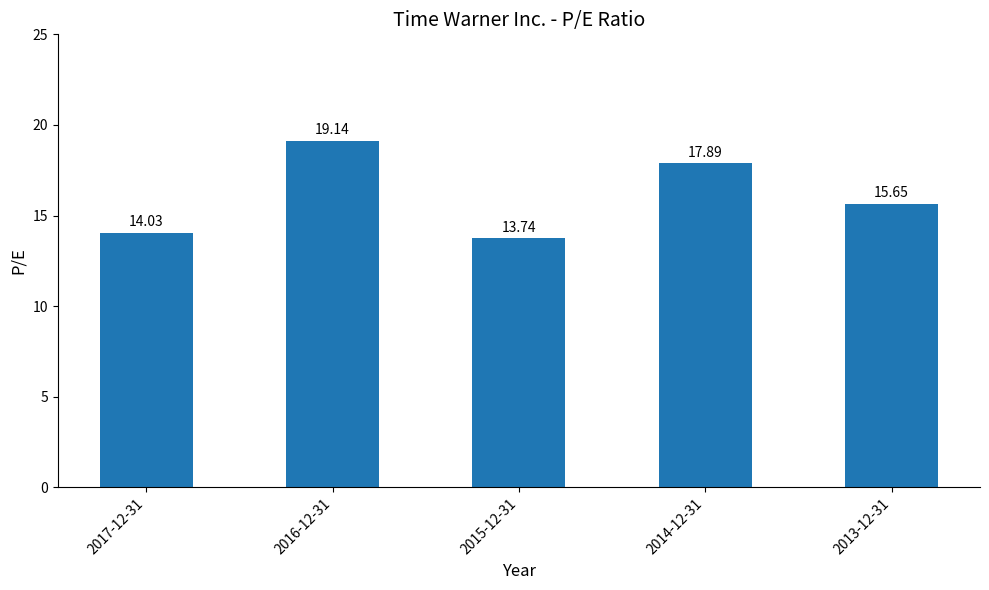

Count the number of values greater than 15.

3